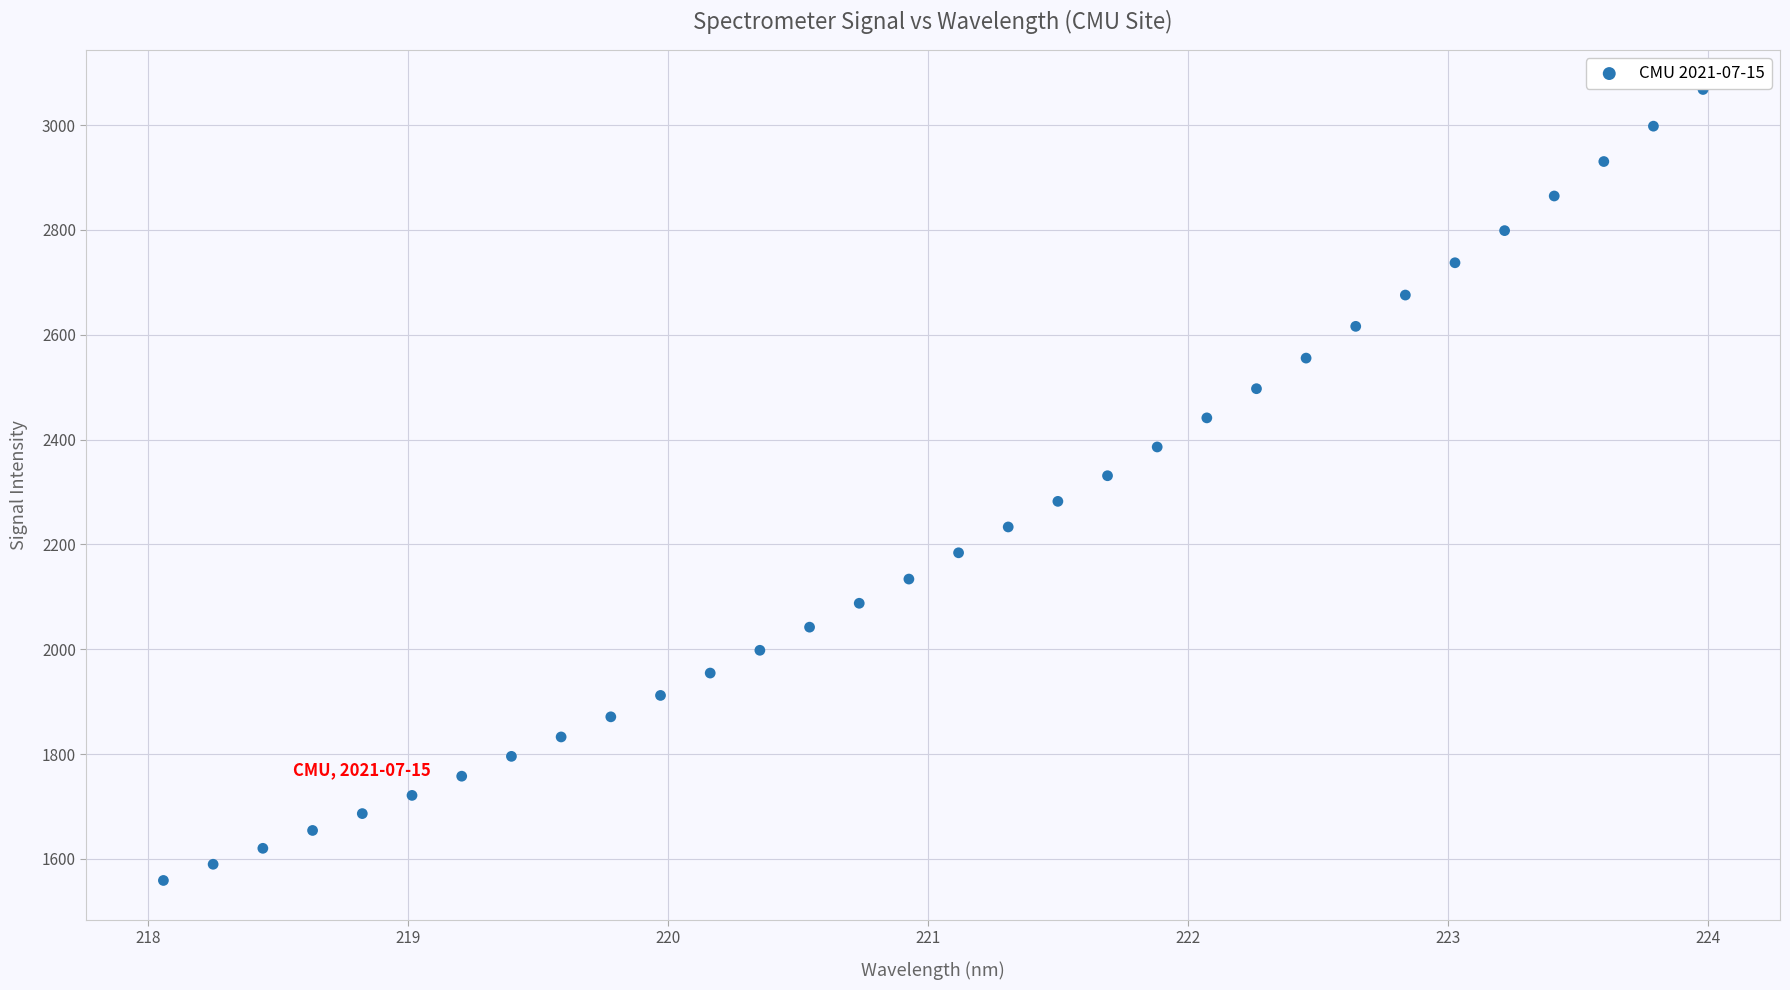

What is the range of X values (max minus min)?

5.9